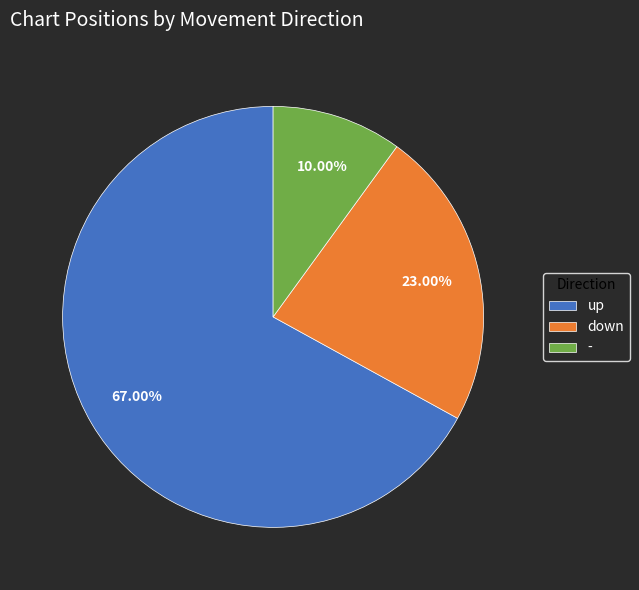

To the nearest percent, what is the difference between the up and down slice percentages?

44%